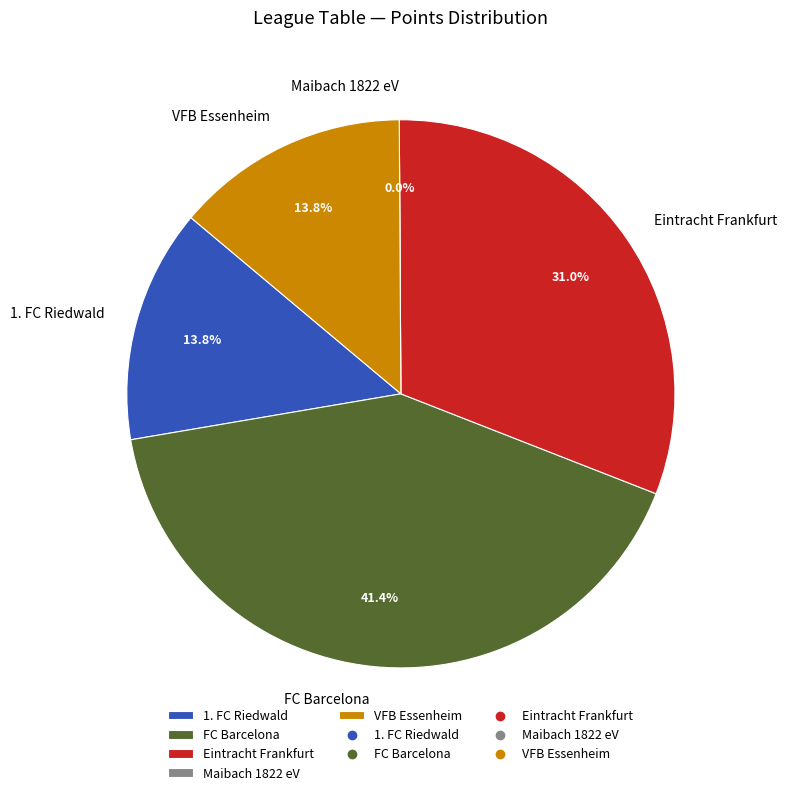

True or false: 1. FC Riedwald accounts for 14% of the total.

True